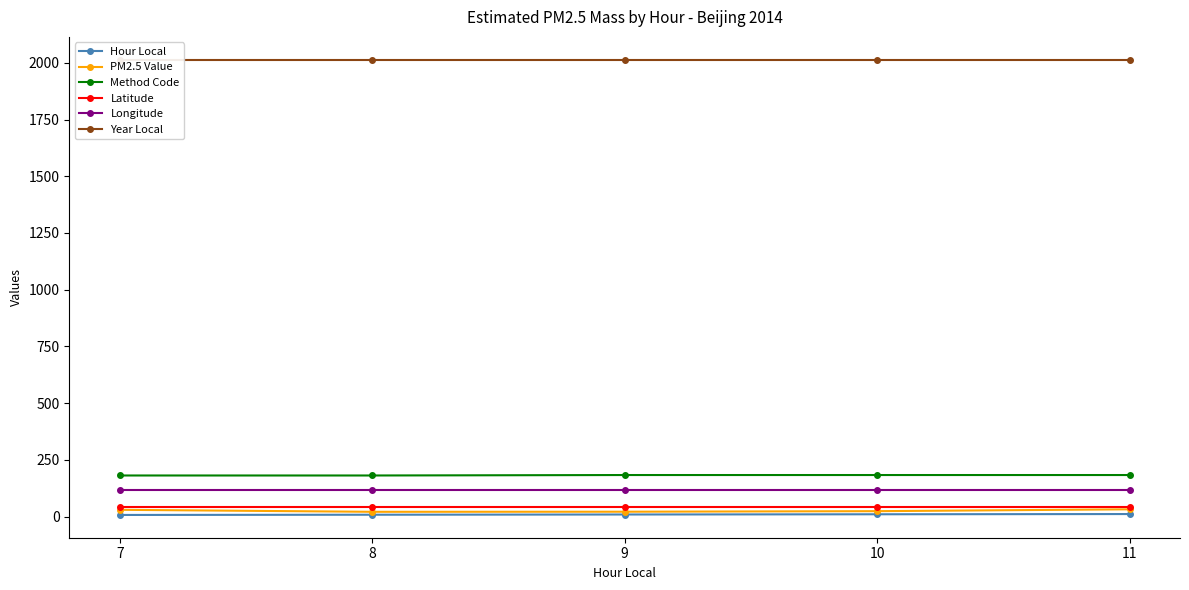

Does the chart display data point markers on the line(s)?

Yes